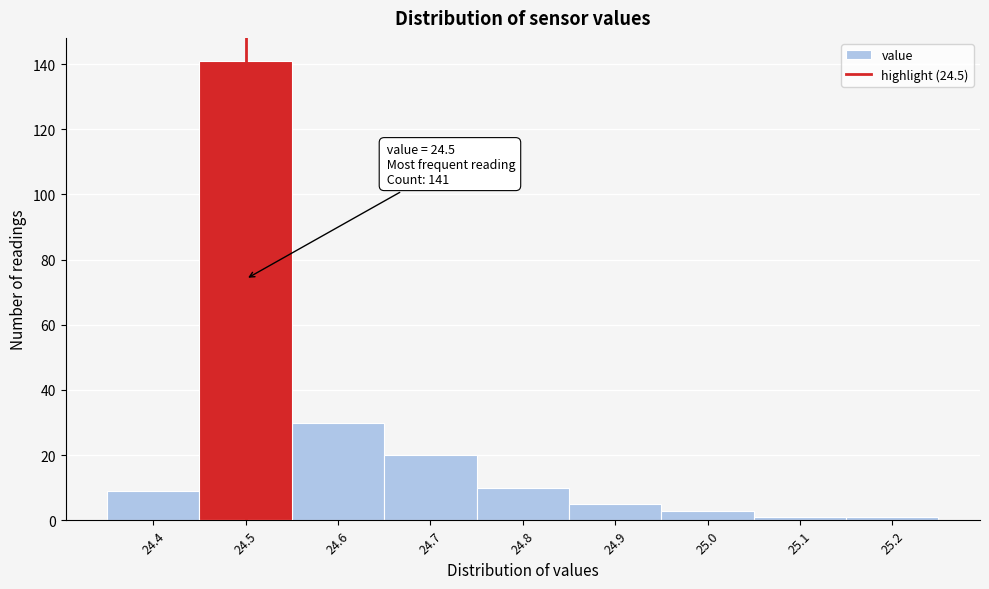

Which range on the x-axis has the tallest bar?

24.45 to 24.55